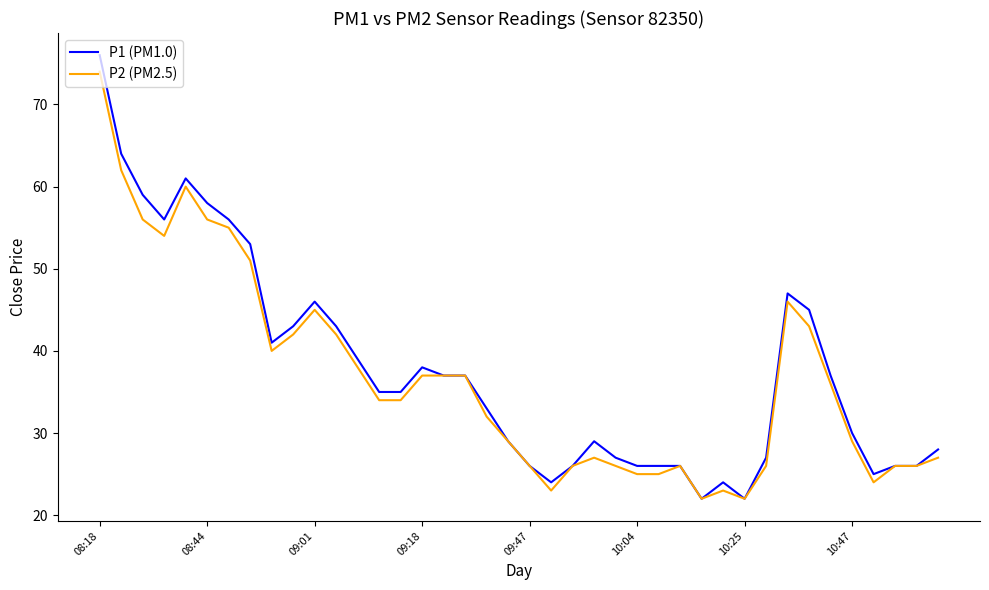

What is the minimum value for P1 (PM1.0)?

22